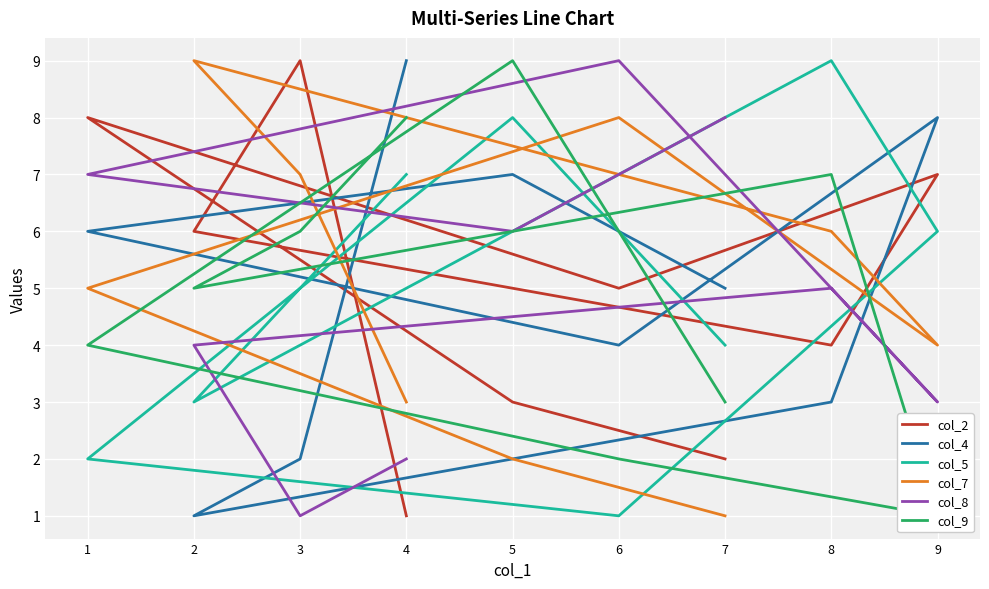

How many data points in col_8 are less than 5?

4